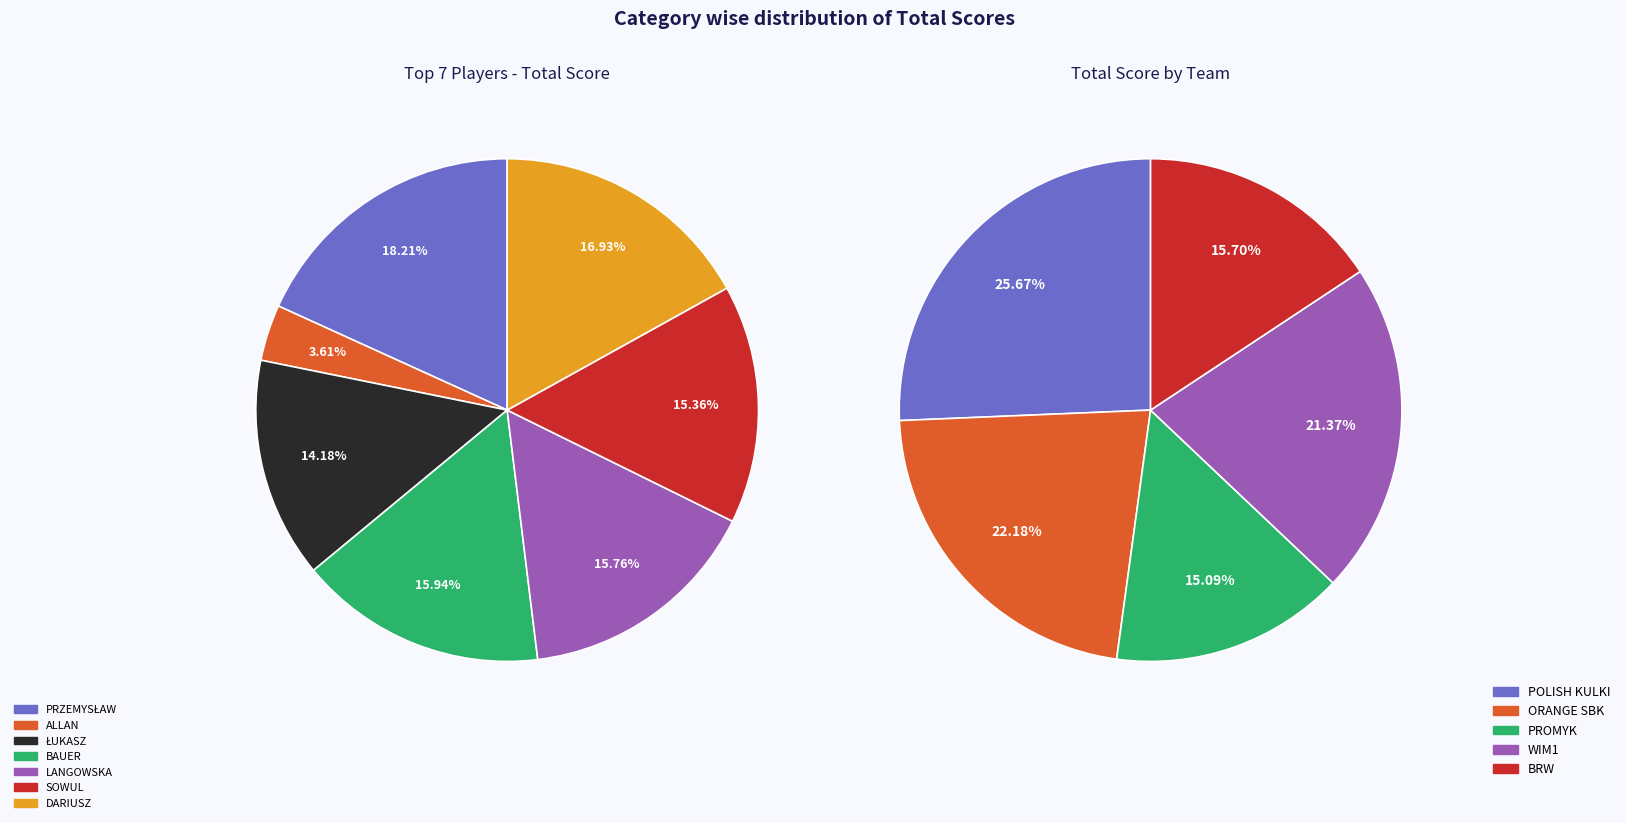

Is the sum of STANISŁAW STOPERZYŃSKI and WOJDA DARIUSZ greater than half?

No